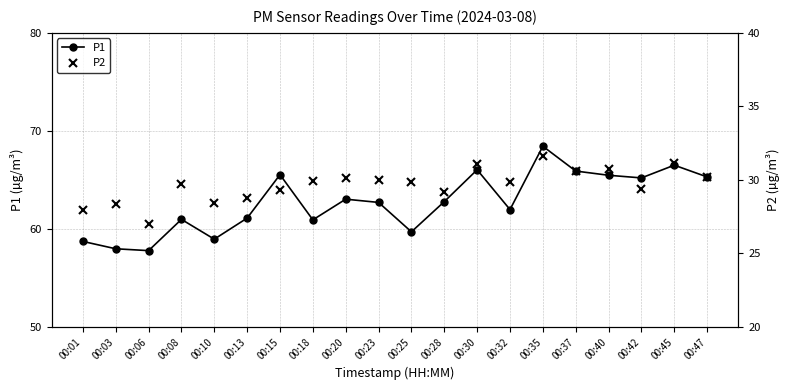

Is it true that P1 equals 66.5 at 00:45?

True